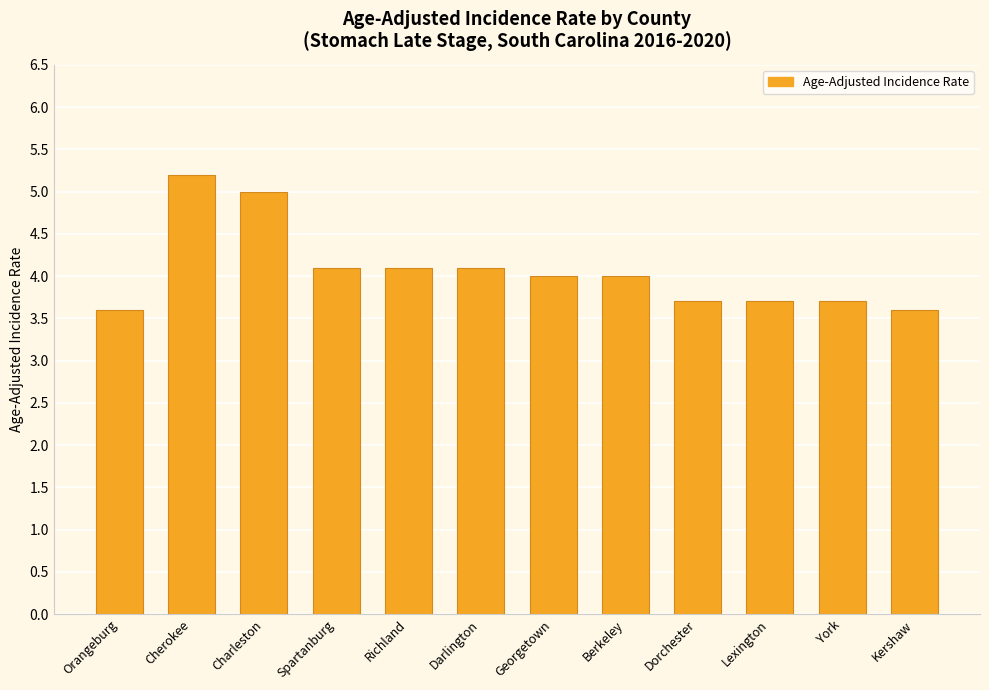

Reading left to right, extract all data points from this chart.

Orangeburg=3.6	Cherokee=5.2	Charleston=5.0	Spartanburg=4.1	Richland=4.1	Darlington=4.1	Georgetown=4.0	Berkeley=4.0	Dorchester=3.7	Lexington=3.7	York=3.7	Kershaw=3.6